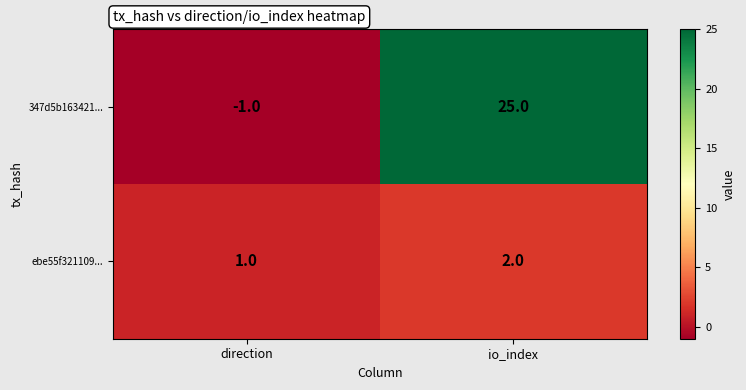

Reading left to right, transcribe all the data shown in this chart.

347d5b163421...: -1	25
ebe55f321109...: 1	2